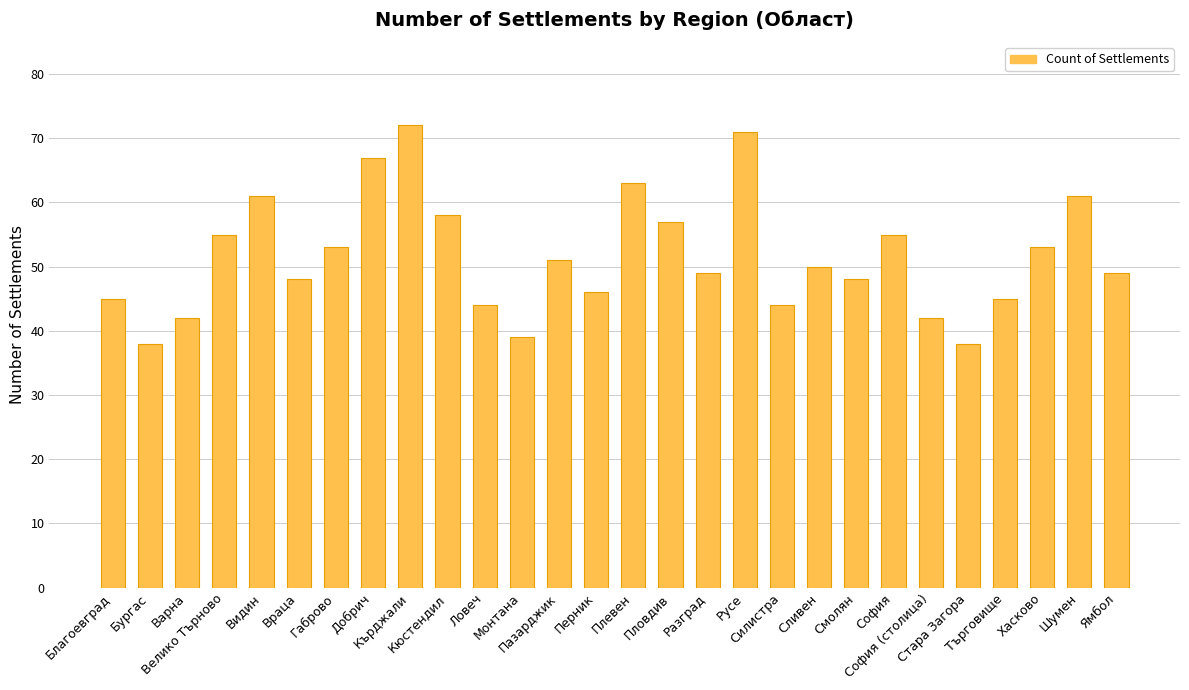

Count the number of data series in this chart.

1